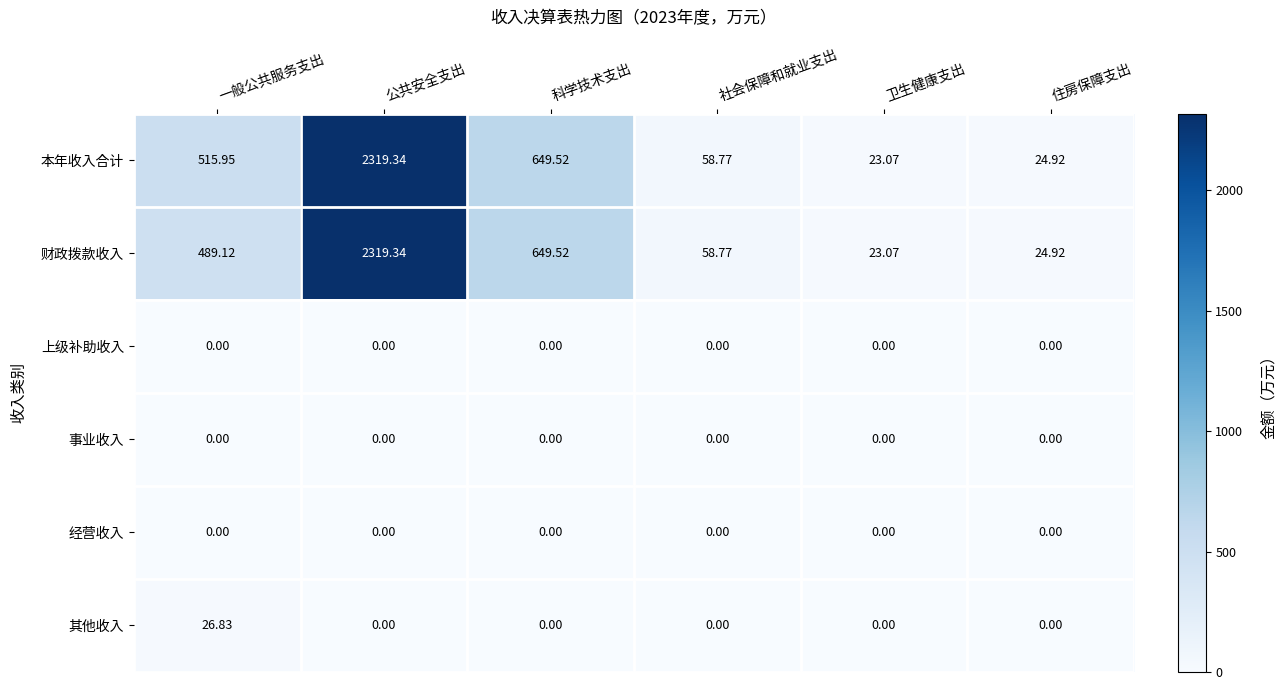

Between 一般公共服务支出 and 科学技术支出, which series saw the biggest shift?

财政拨款收入